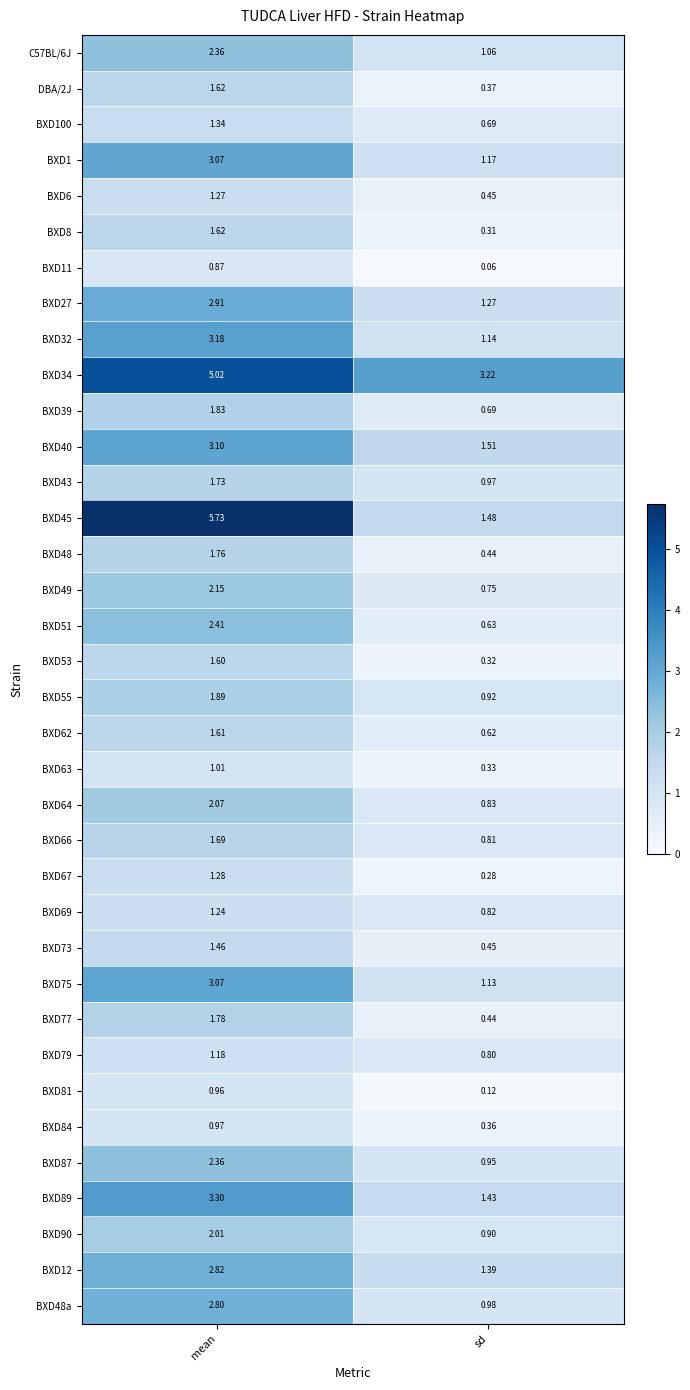

Rank the categories by BXD53 value from highest to lowest.

mean, sd